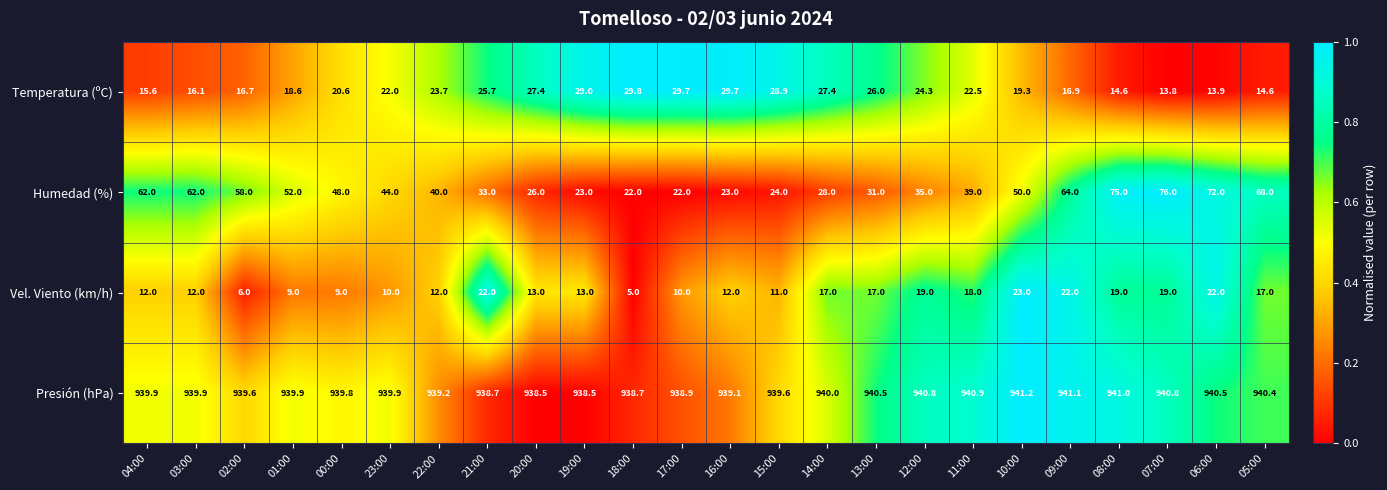

What is the difference between the maximum and second lowest values in the Presión (hPa) series?

2.7